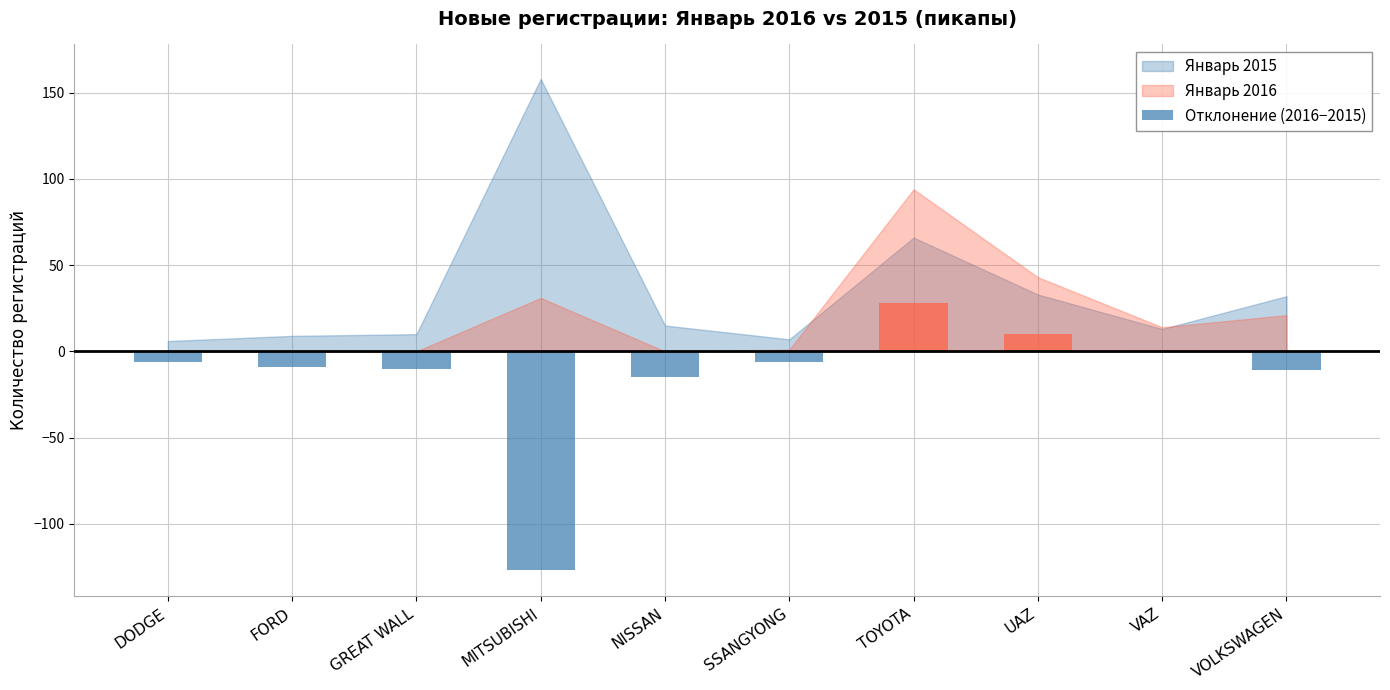

What is the label of the 6th bar from the right?

NISSAN